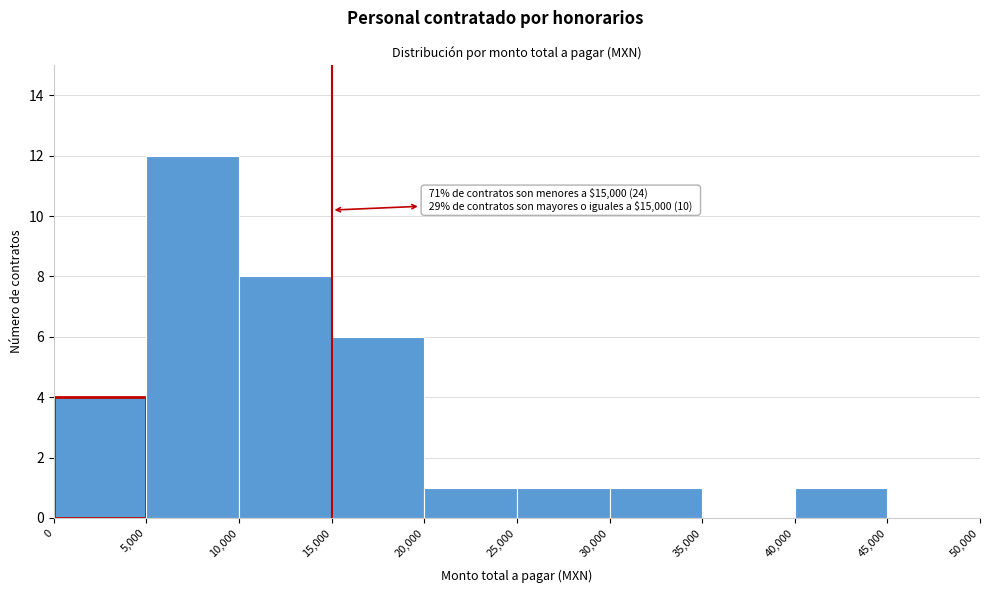

Over which range of the x-axis is the bar tallest?

5,000 to 10,000